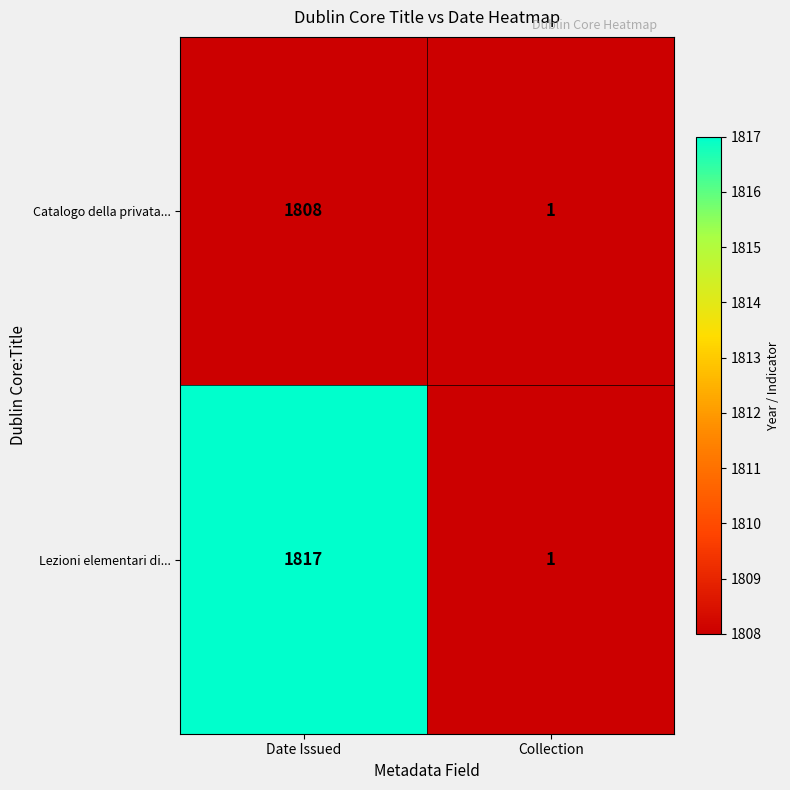

List the series in order of their overall mean, highest first.

Lezioni elementari di..., Catalogo della privata...